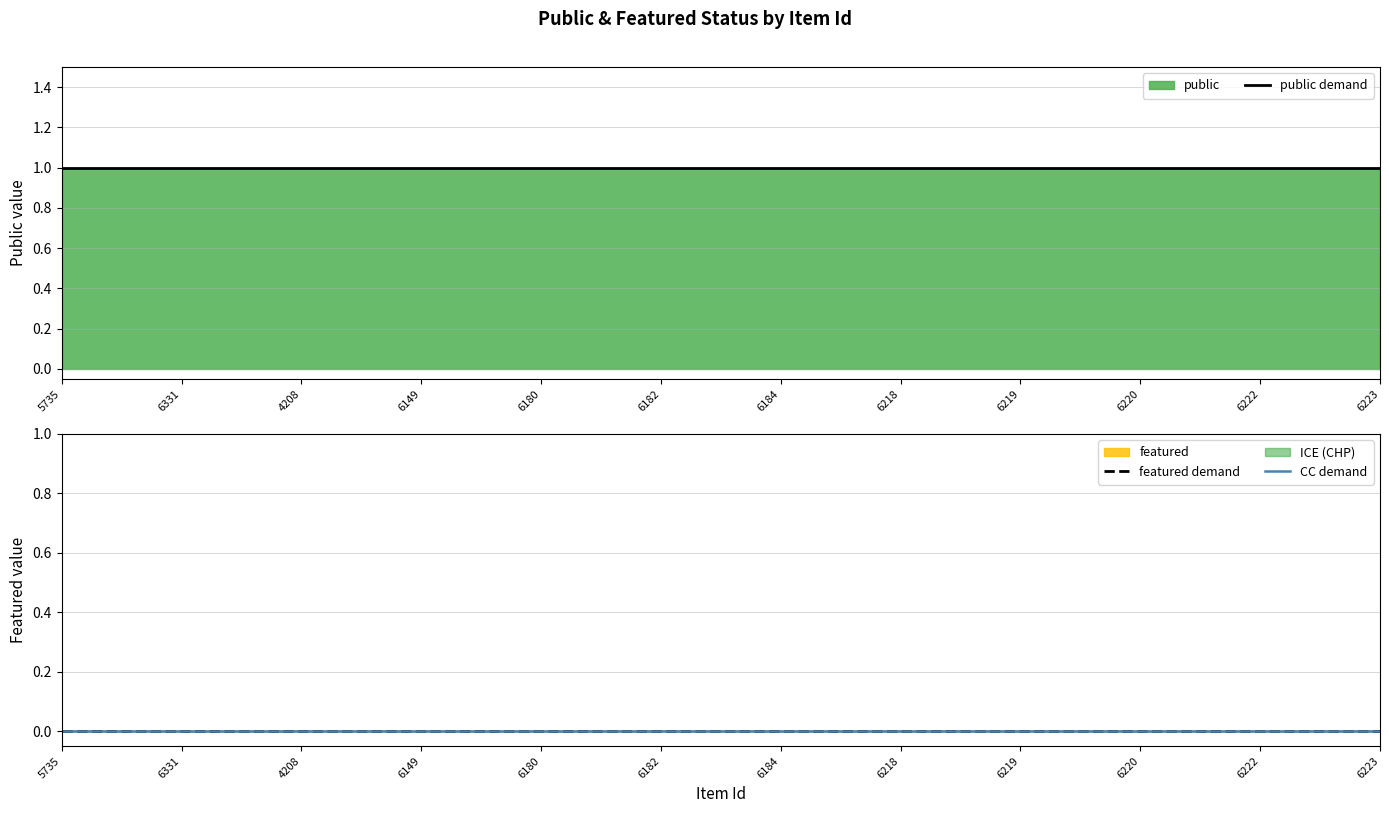

How many lines are shown in the chart?

3